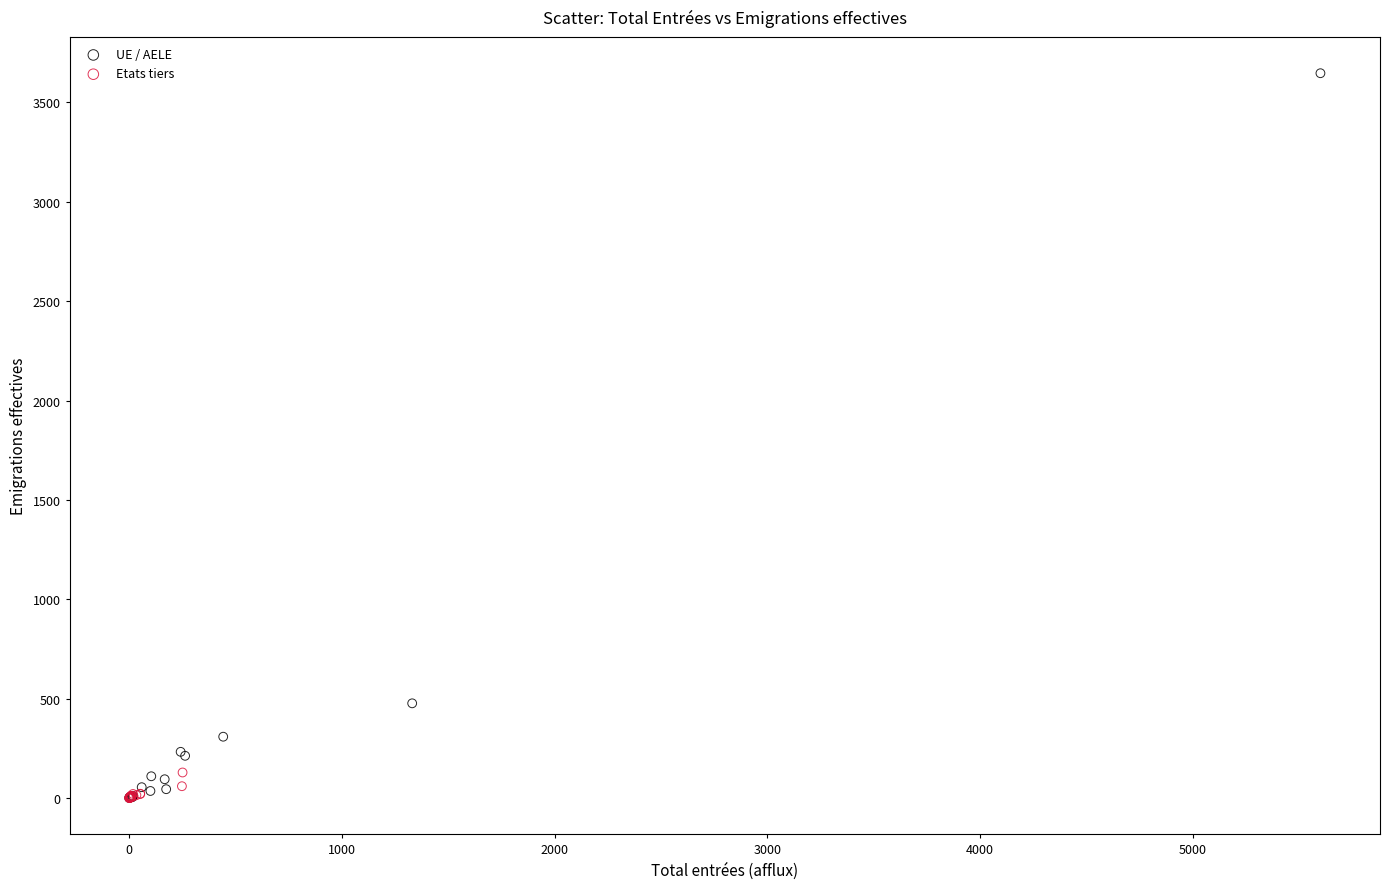

Which series has the largest Y range (max minus min)?

UE / AELE